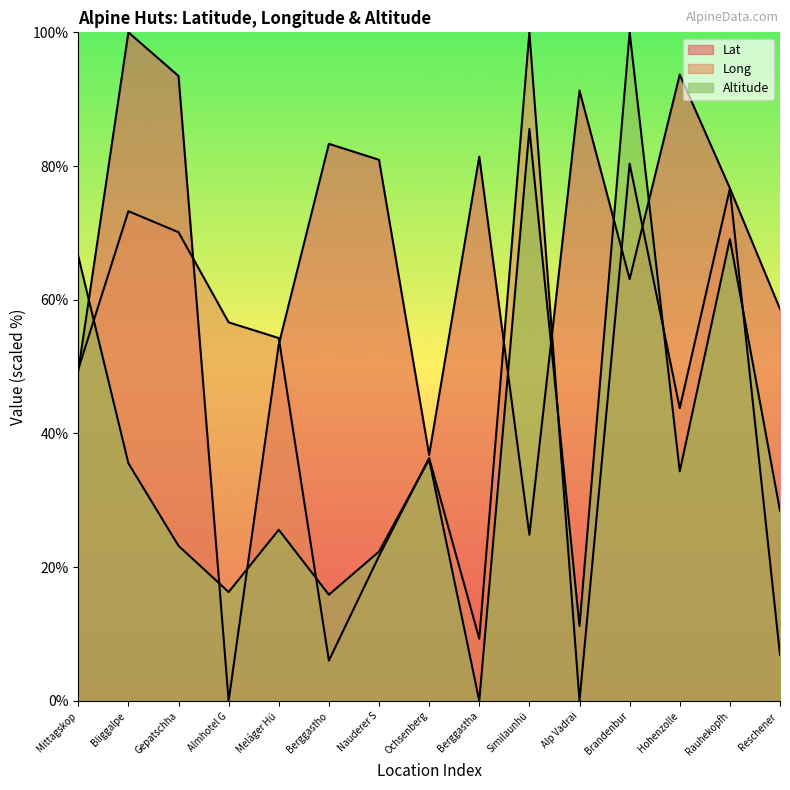

Where does the Lat series first go above 76?

Bliggalpe